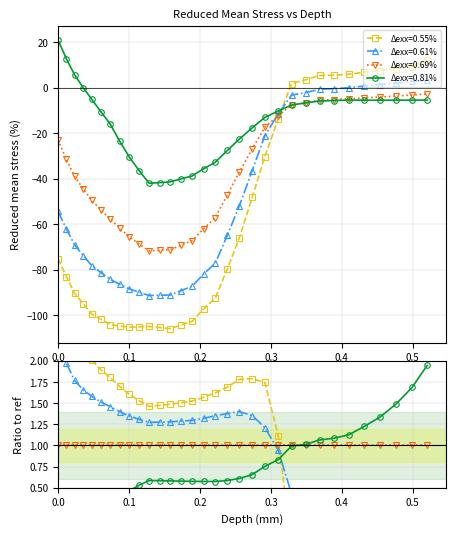

What value does the Δexx=0.69% series have at 0.173429?

-69.3